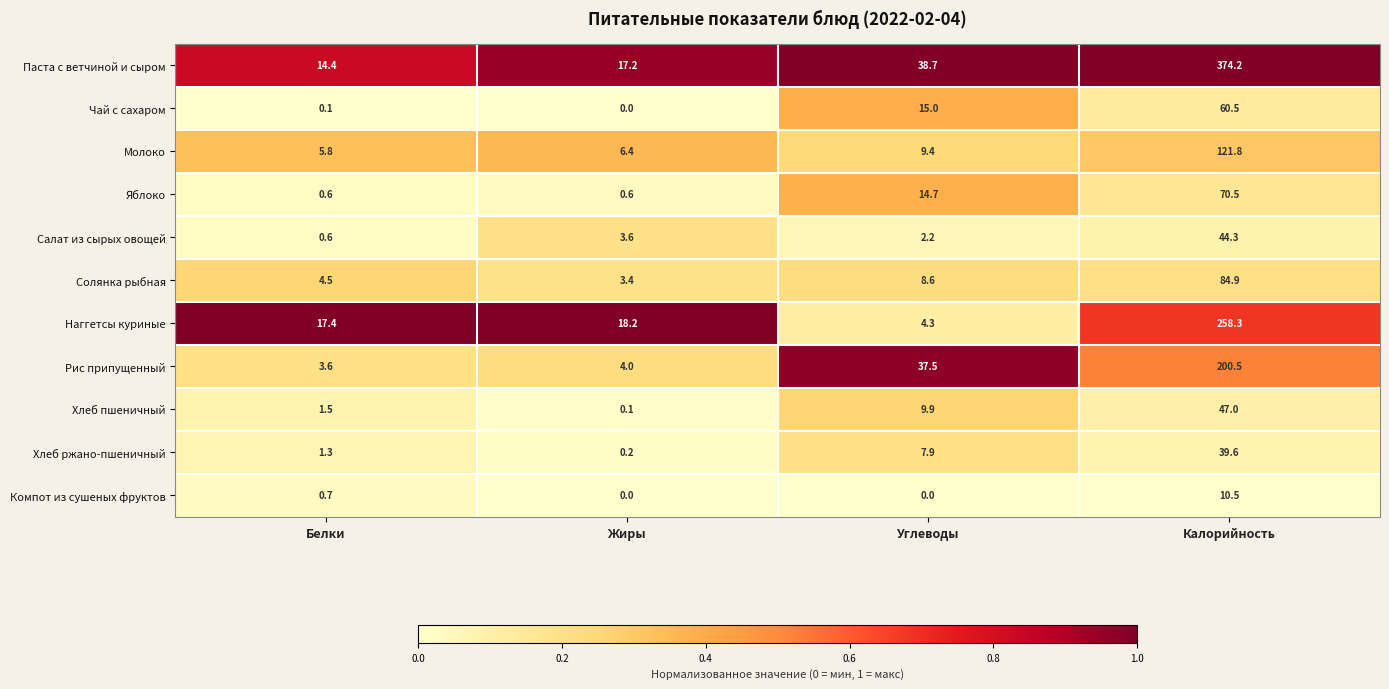

Which series has the largest range (max minus min)?

Паста с ветчиной и сыром